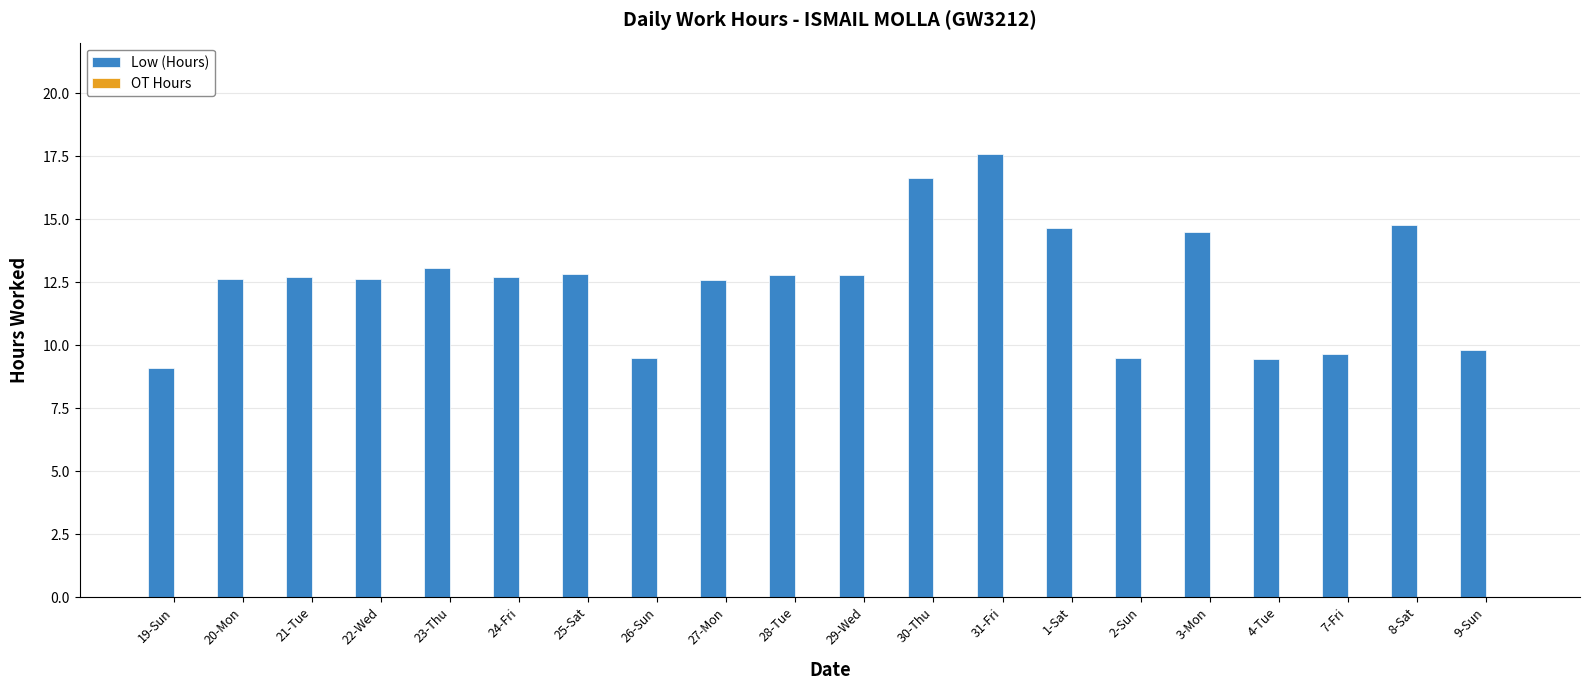

Between 9-Sun and 3-Mon, which is larger?

3-Mon